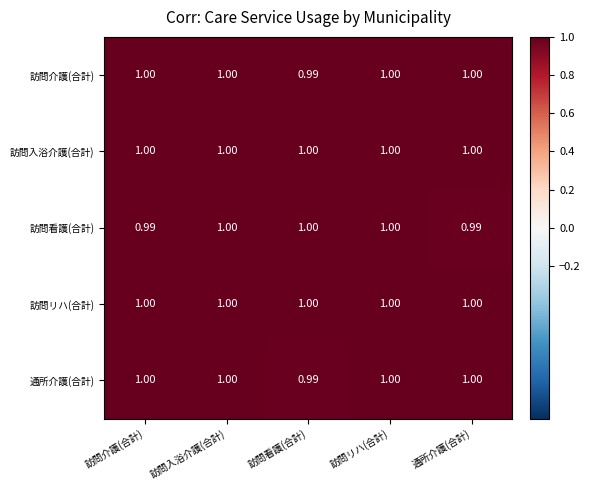

Which series changed the most between 訪問入浴介護(合計) and 通所介護(合計)?

訪問看護(合計)